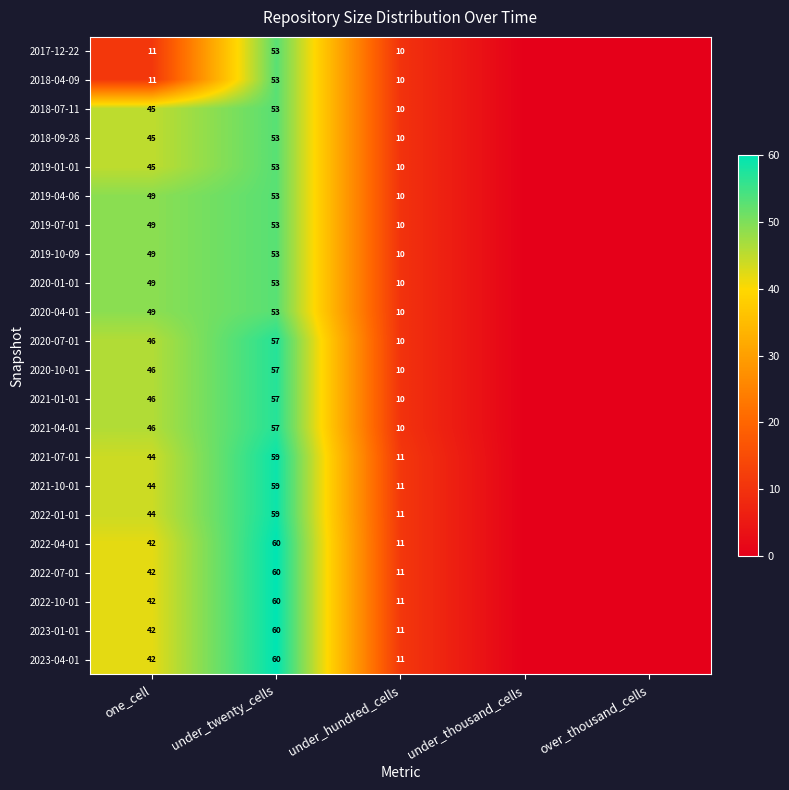

Which label corresponds to the largest value in the chart?

under_twenty_cells